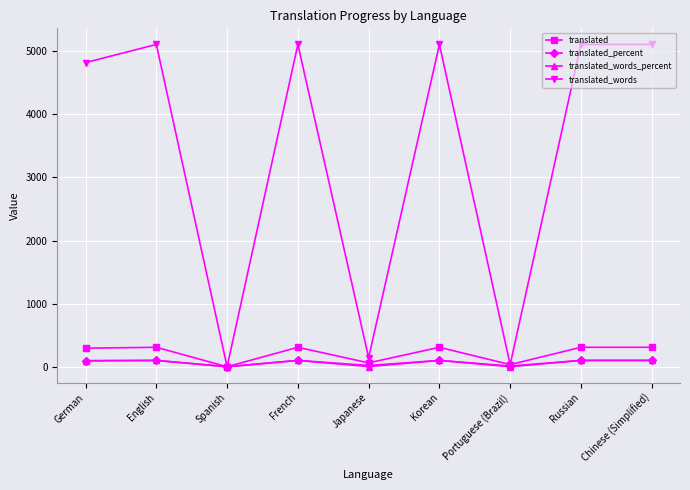

What is the sum of the translated values at Chinese (Simplified) and Spanish?

308.0